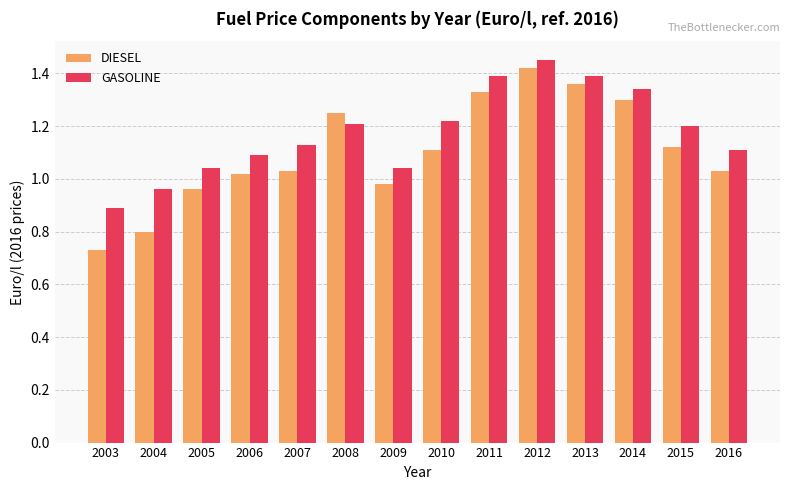

What is the difference between the maximum and minimum values in the GASOLINE series?

0.6